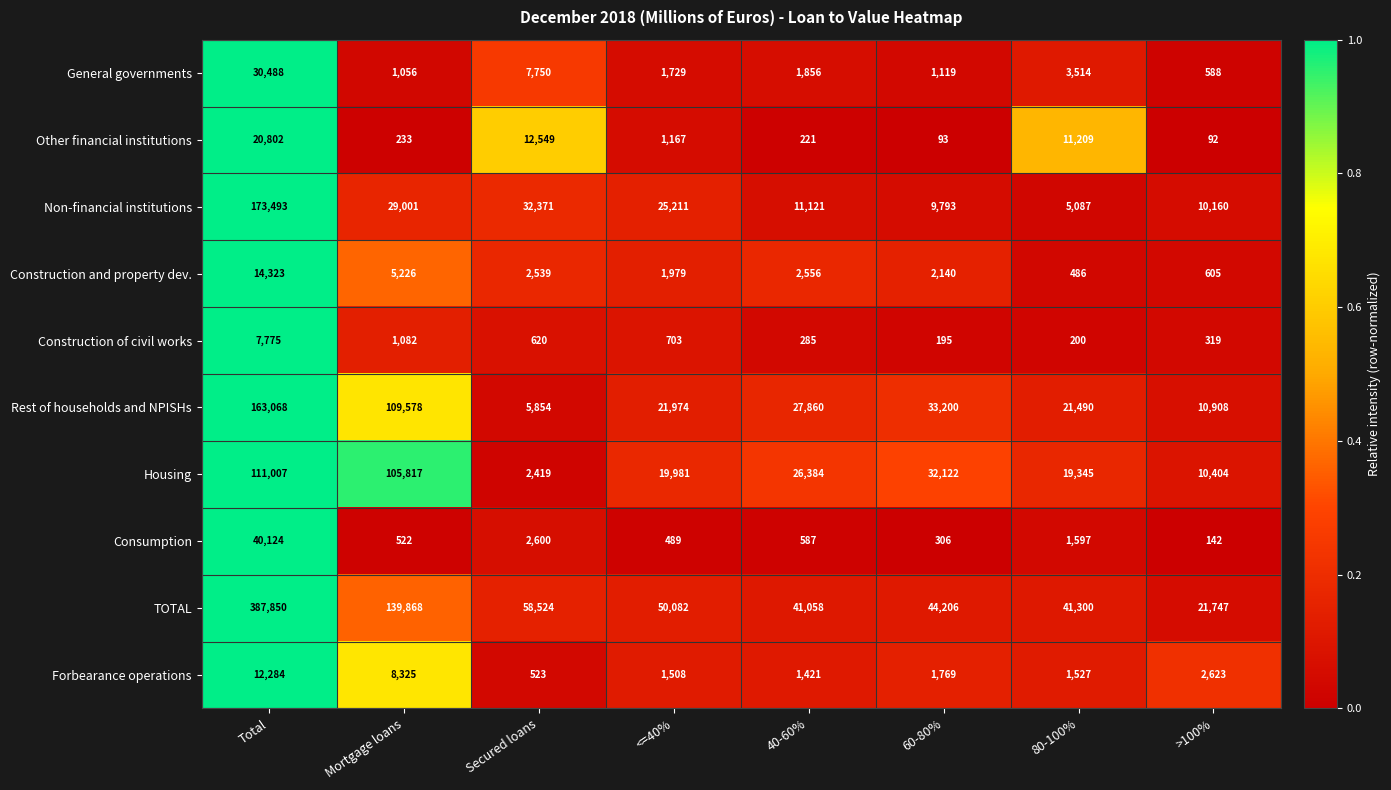

What is the greatest value displayed?

387850